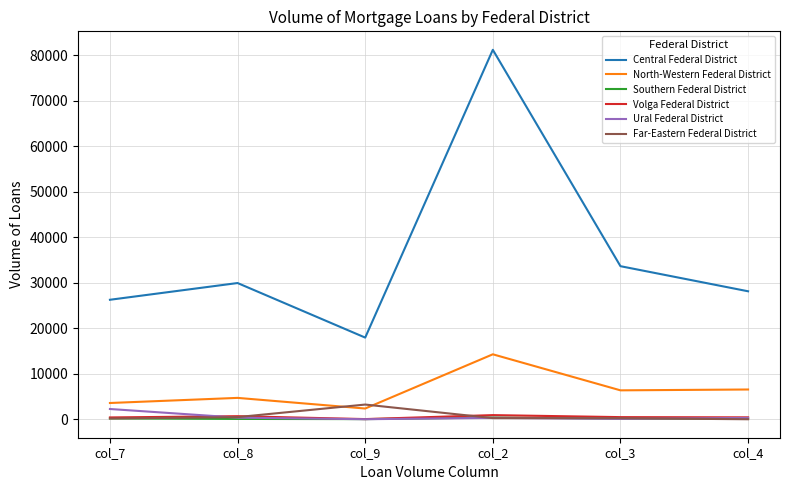

How many interior local peaks does the North-Western Federal District series have?

2